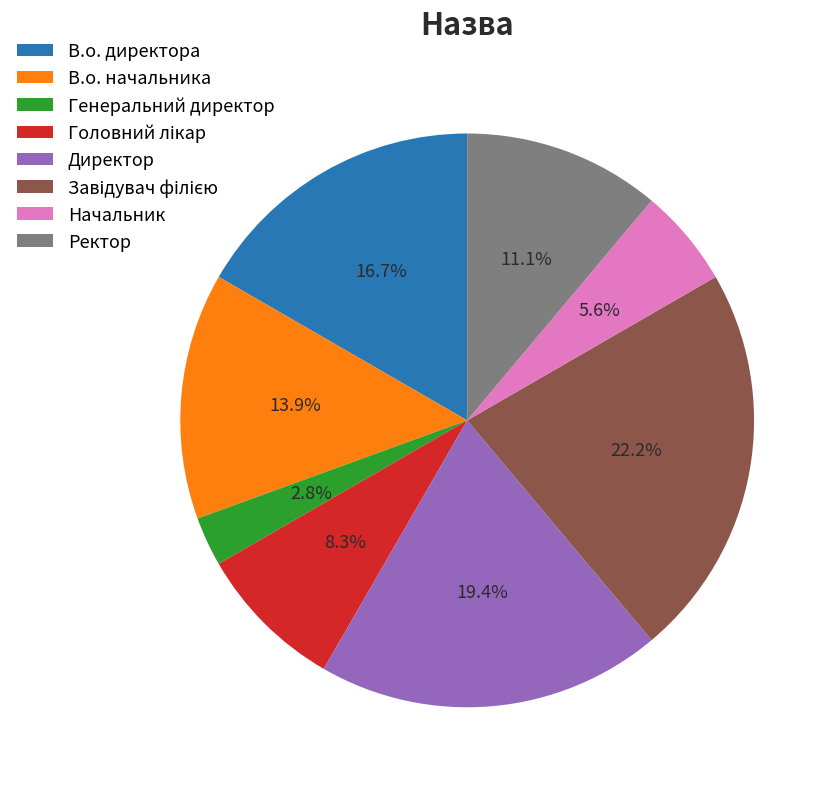

How many segments does this pie chart have?

8